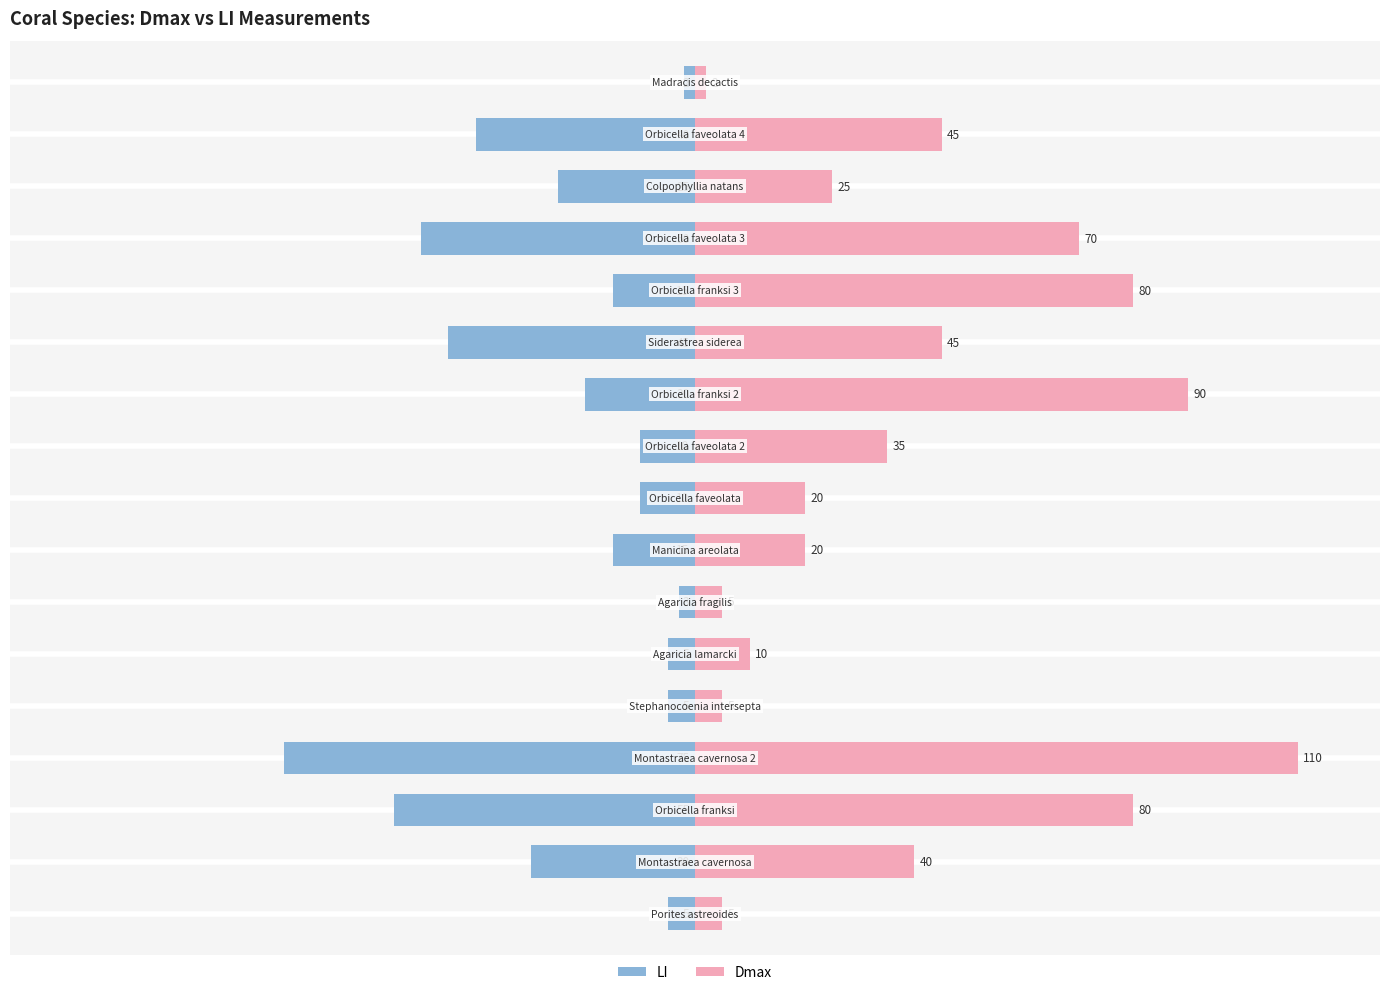

Is the value of Dmax at 4 greater than the value of LI at 16?

Yes